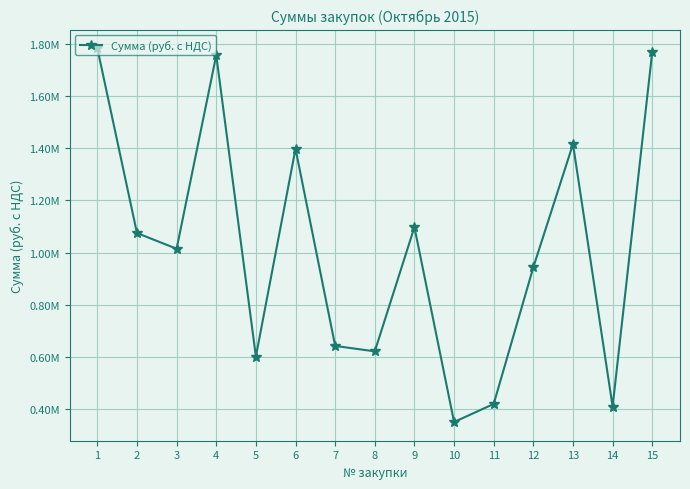

Is this an area chart (filled region under the line)?

No